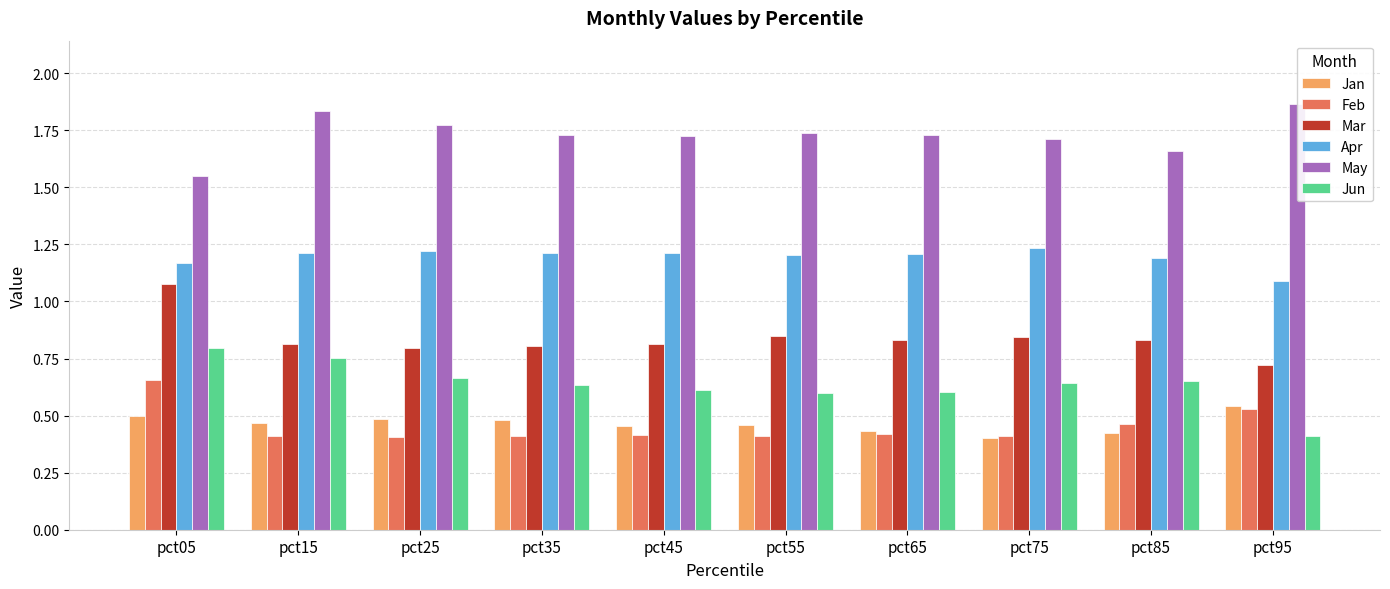

At which label does Mar reach its peak?

pct05